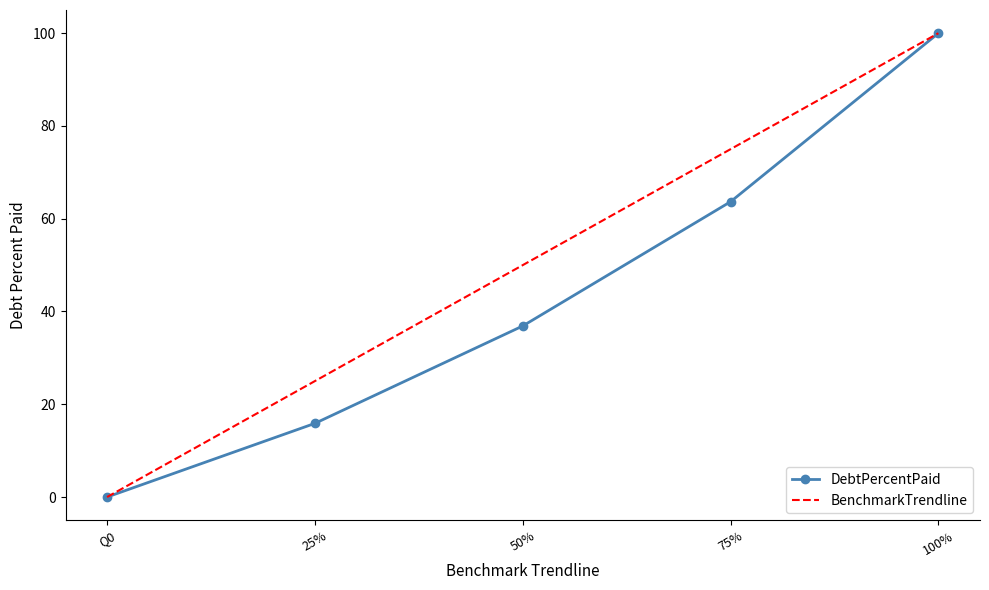

What is the greatest value displayed?

100.0